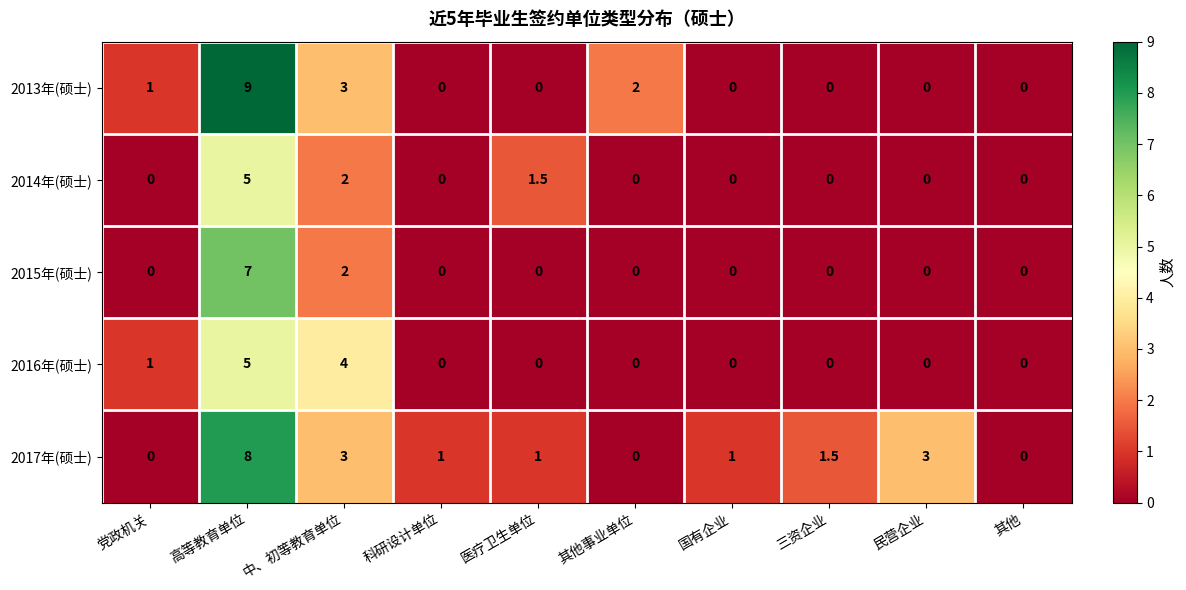

What is the total value across all series at 高等教育单位?

34.0